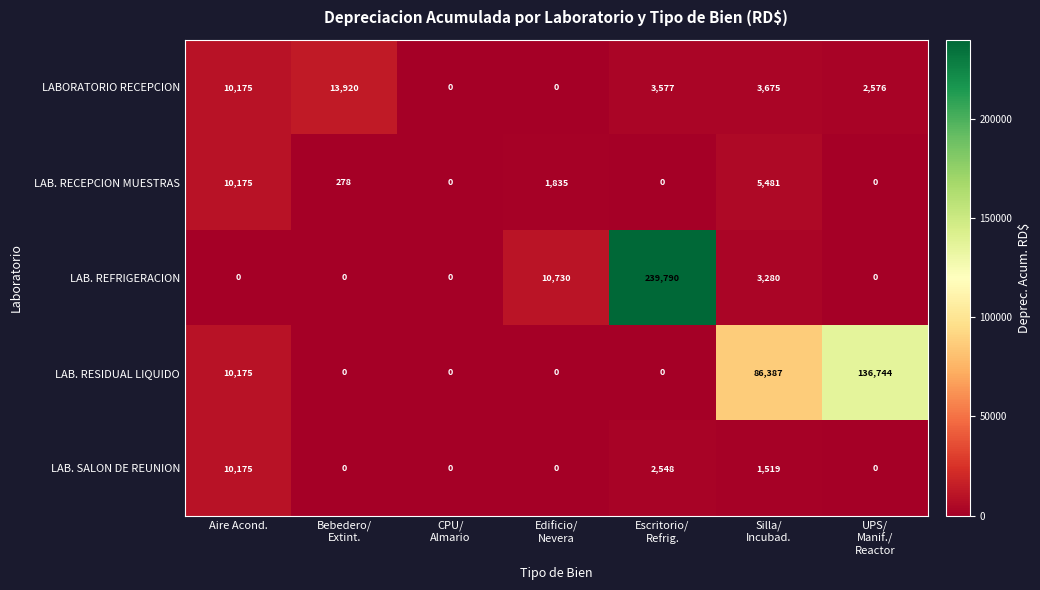

What is the total value across all series at Edificio/
Nevera?

12565